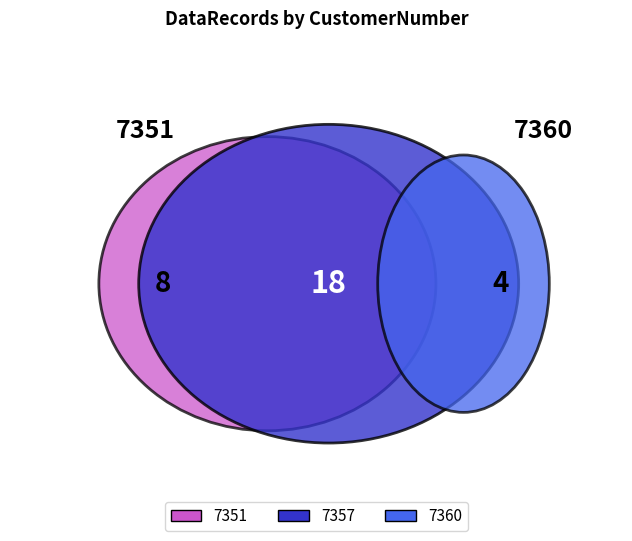

True or false: 7351 accounts for 1% of the total.

False